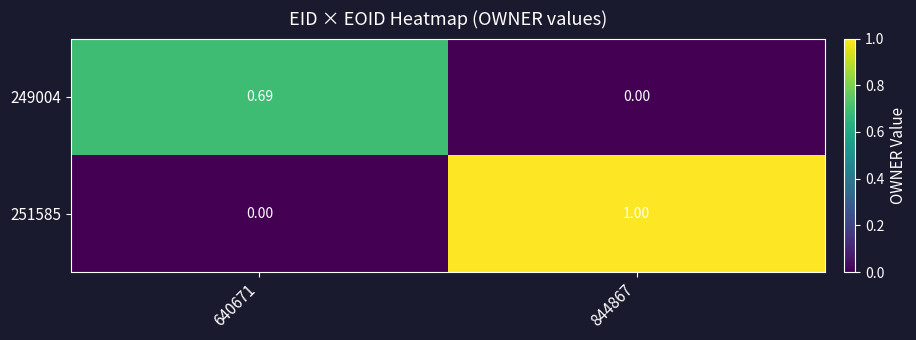

Is the value of 249004 at 844867 greater than the value of 251585 at 844867?

No